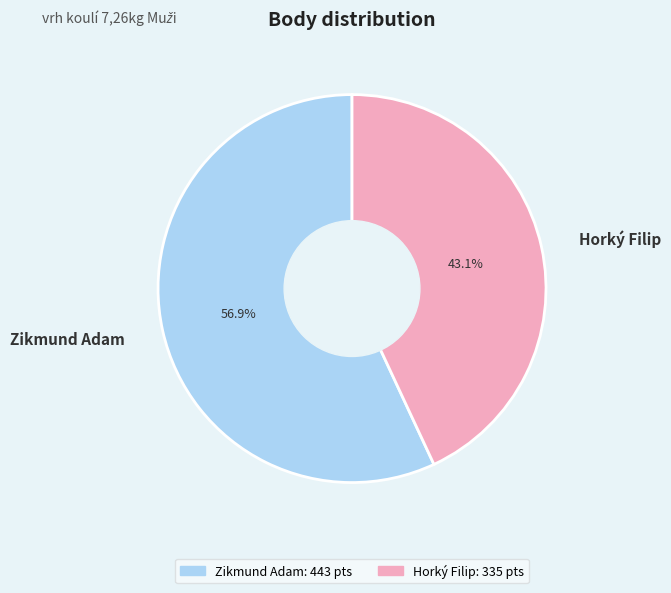

What is the smallest slice in the pie chart?

Horký Filip